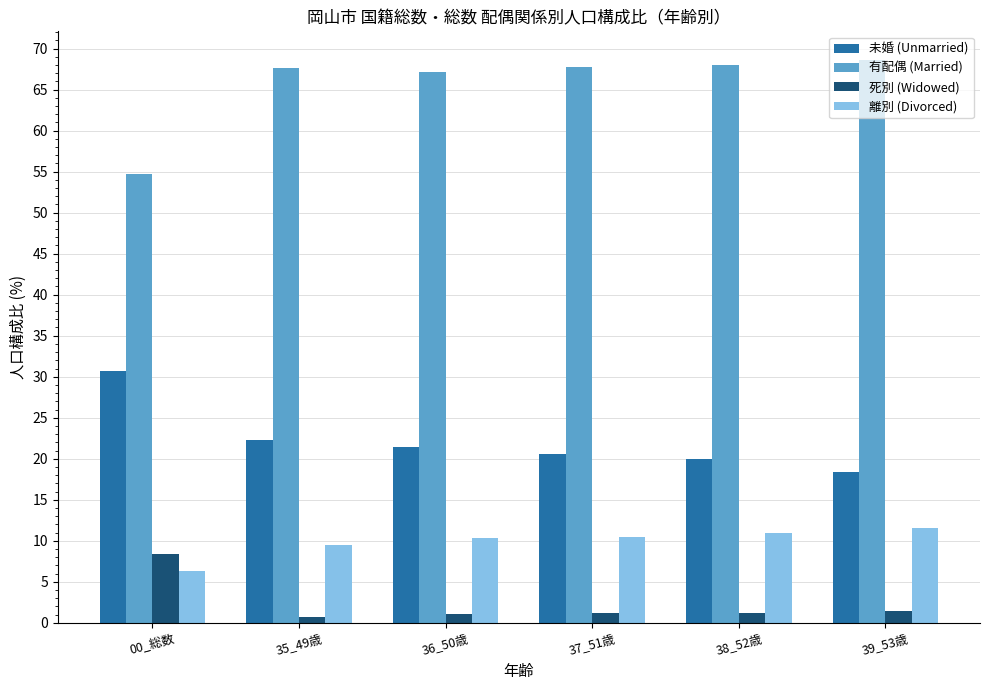

What are all the series names shown in the legend?

未婚 (Unmarried), 有配偶 (Married), 死別 (Widowed), 離別 (Divorced)